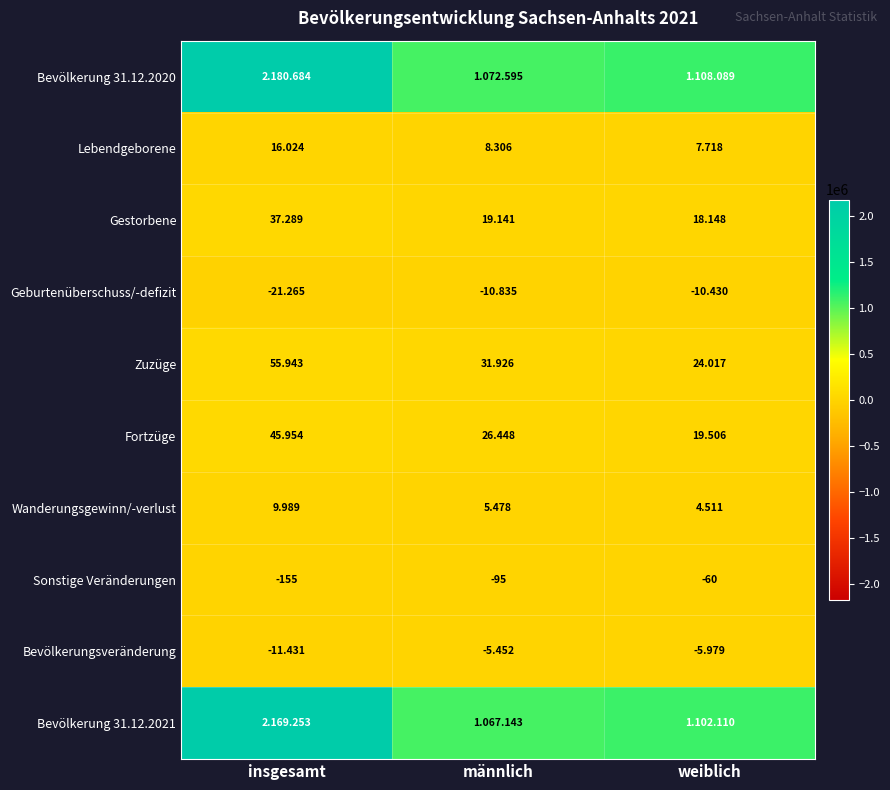

What is the difference between the Wanderungsgewinn/-verlust values at insgesamt and männlich?

4511